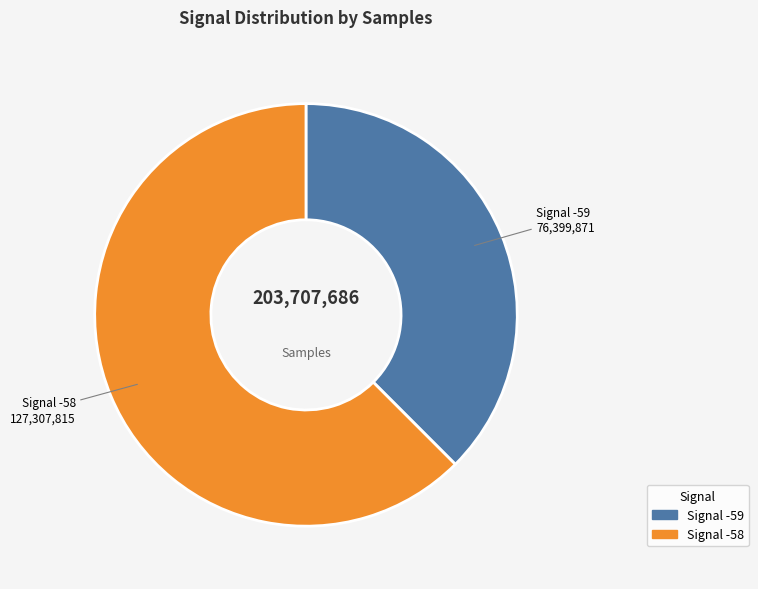

Does any single category account for the majority?

Yes